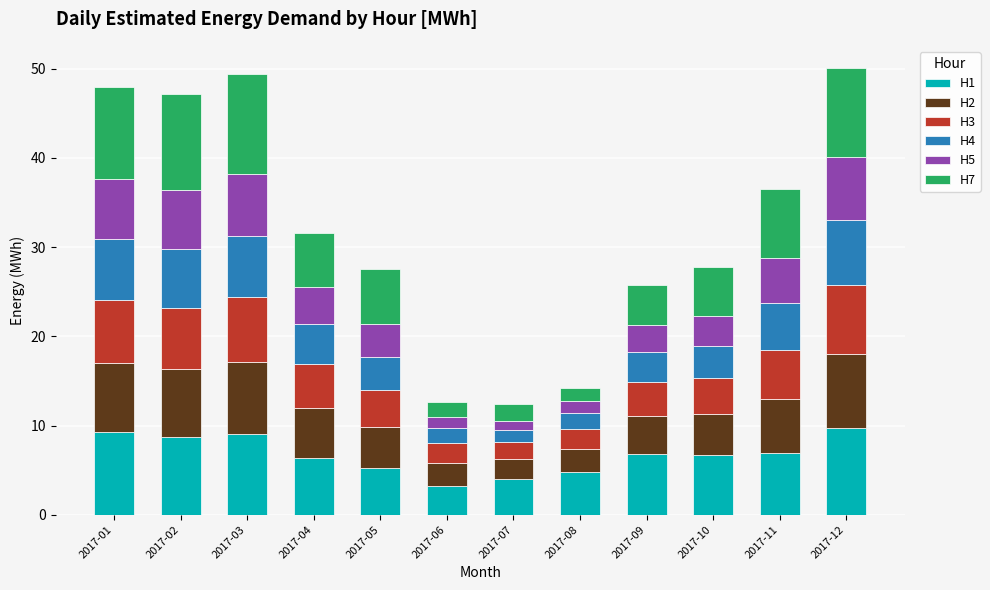

What is the total value across all series at 2017-03?

49.4